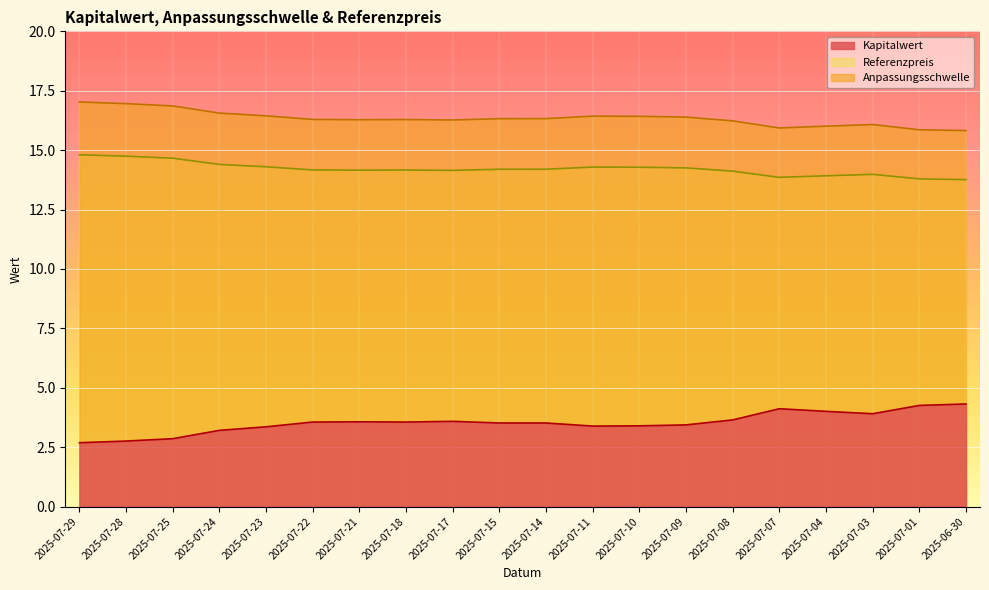

At which label does Anpassungsschwelle reach its minimum?

2025-06-30